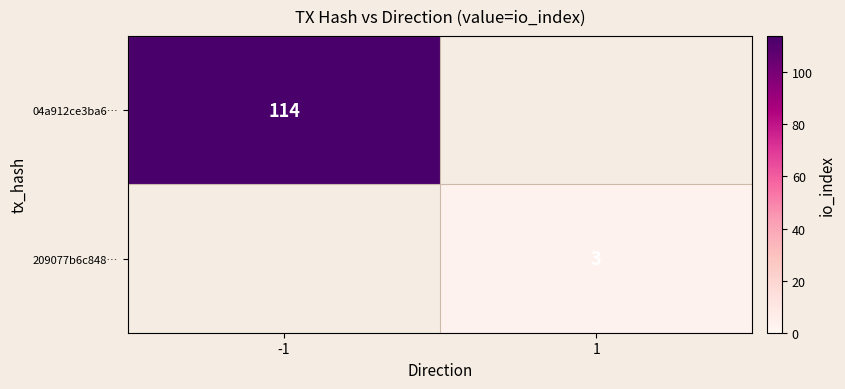

How many data points does each series have?

2